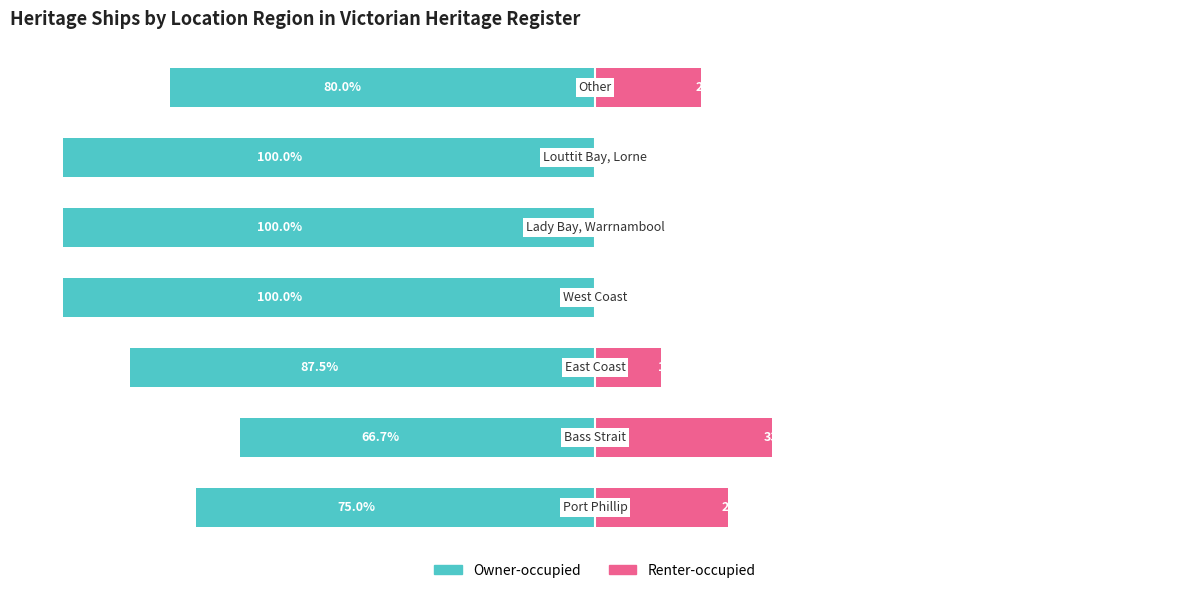

What is the approximate value of Owner-occupied at 4?

-100.0